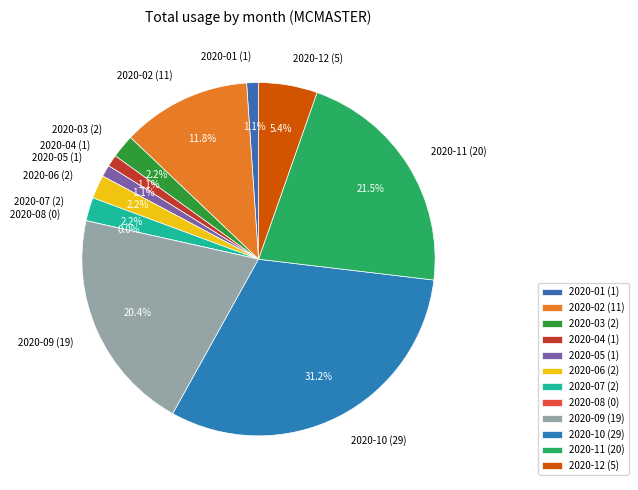

Approximately how many times larger is the value at 2020-04 compared to 2020-07?

0.5